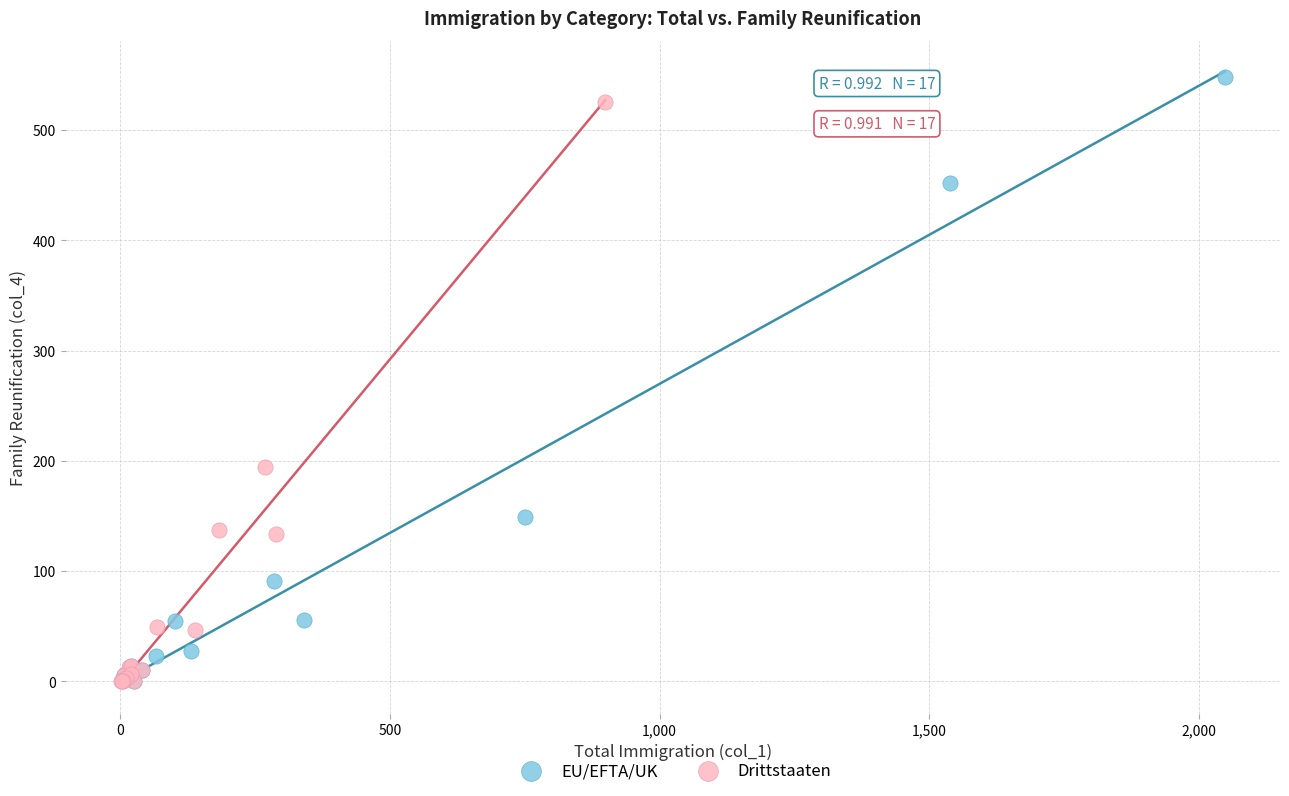

Which series has the widest spread of Y values?

EU/EFTA/UK